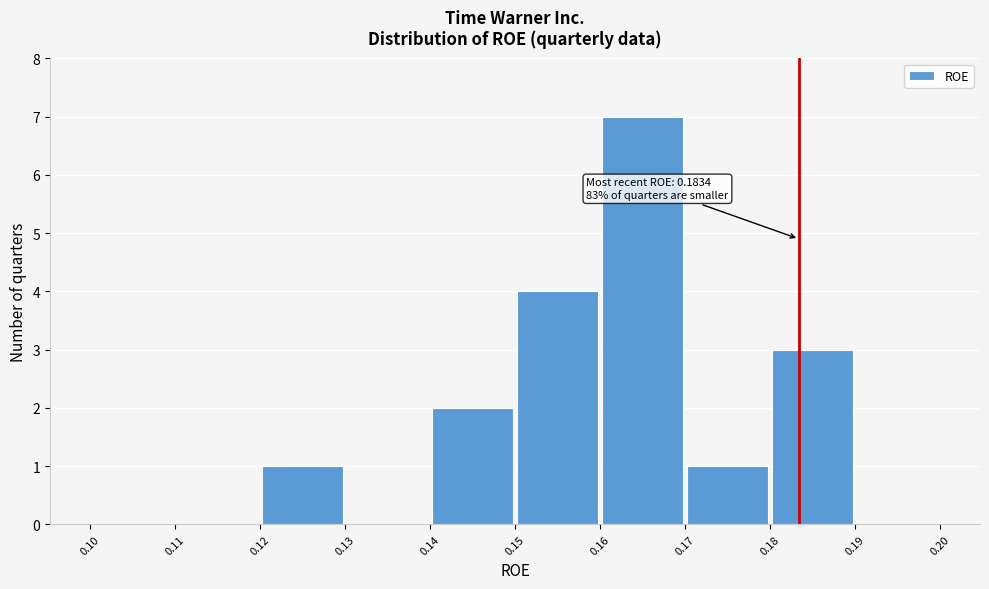

Which range on the x-axis has the tallest bar?

0.16 to 0.17